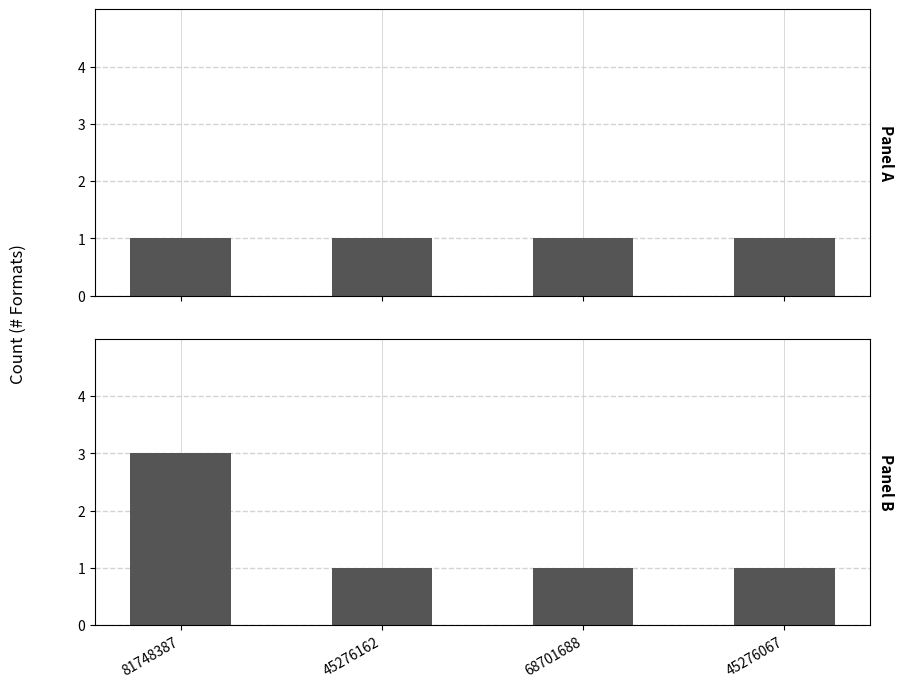

What is the highest value of the Other format count series?

3